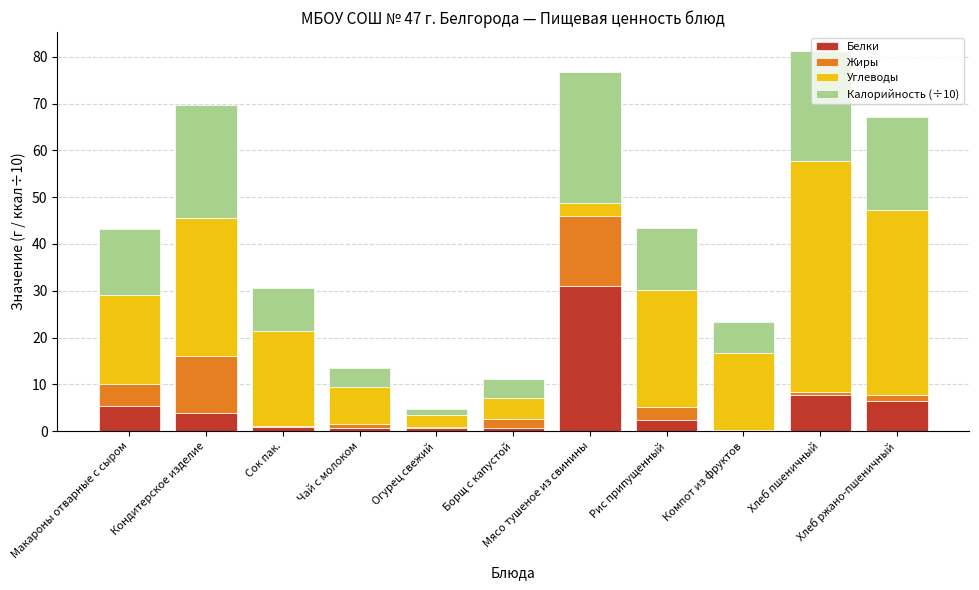

What is the sum of all Белки values?

60.3